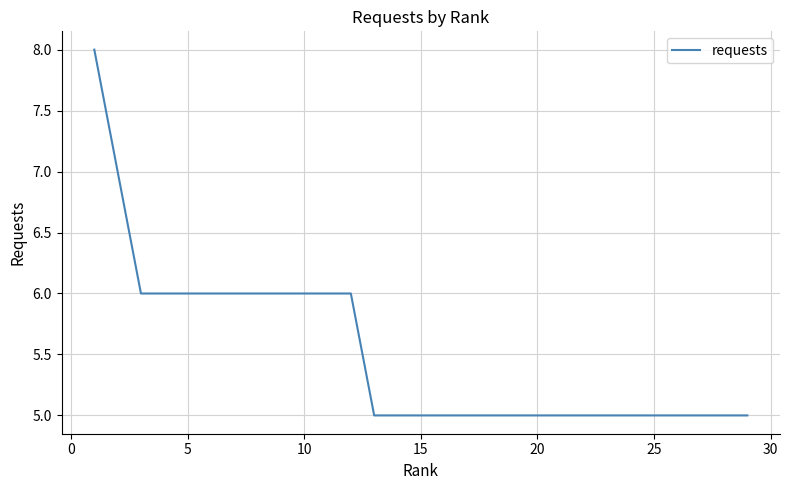

Is this an area chart (filled region under the line)?

No